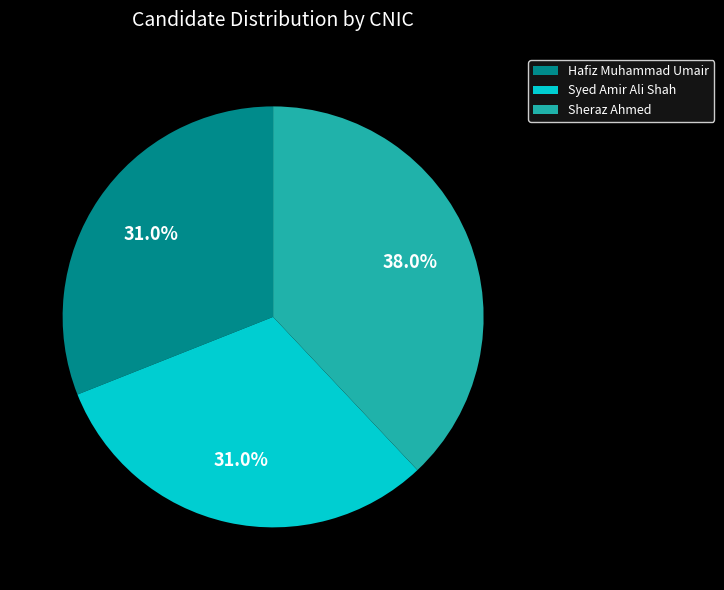

To the nearest percent, what is the combined percentage of Syed Amir Ali Shah and Sheraz Ahmed?

69%